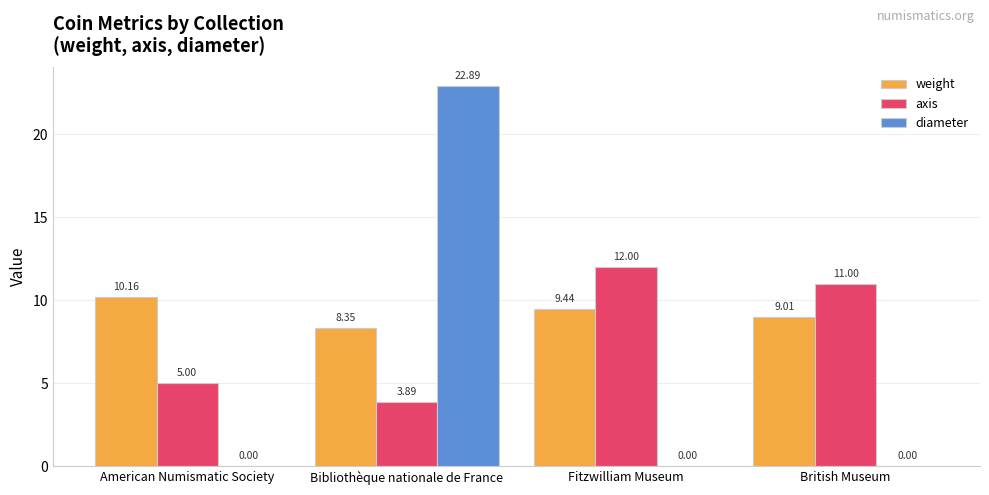

What is the sum of all weight values?

37.0